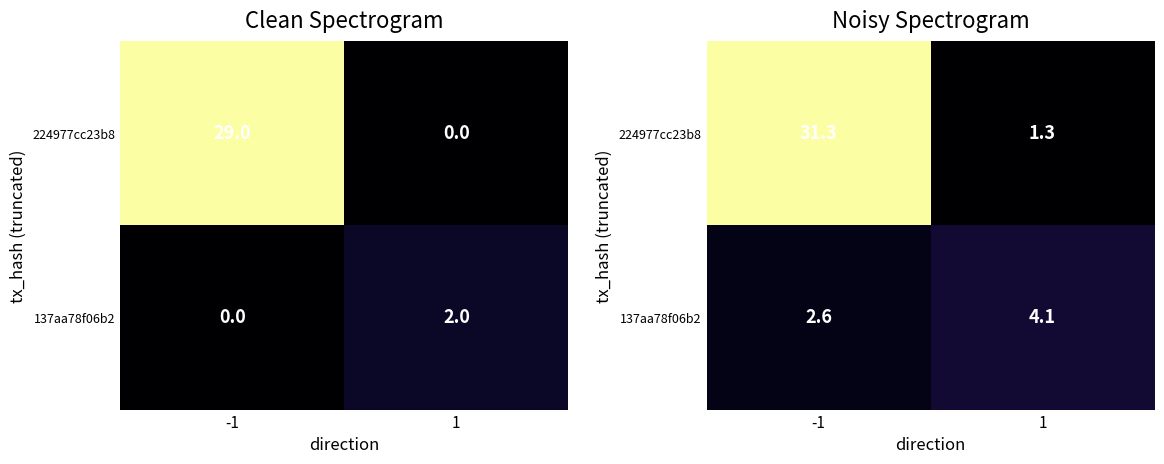

Which series has the largest total across all categories?

224977cc23b8